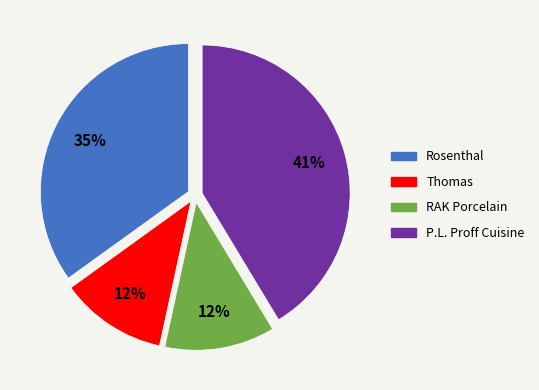

To the nearest percent, what is the average slice percentage?

25%